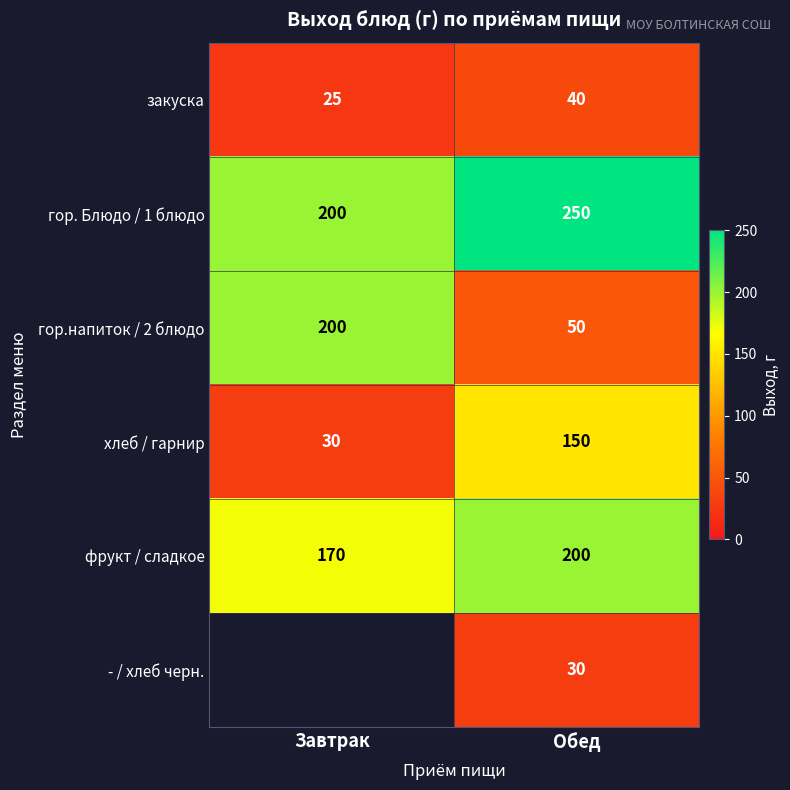

What is the difference between the maximum and minimum values in the хлеб / гарнир series?

120